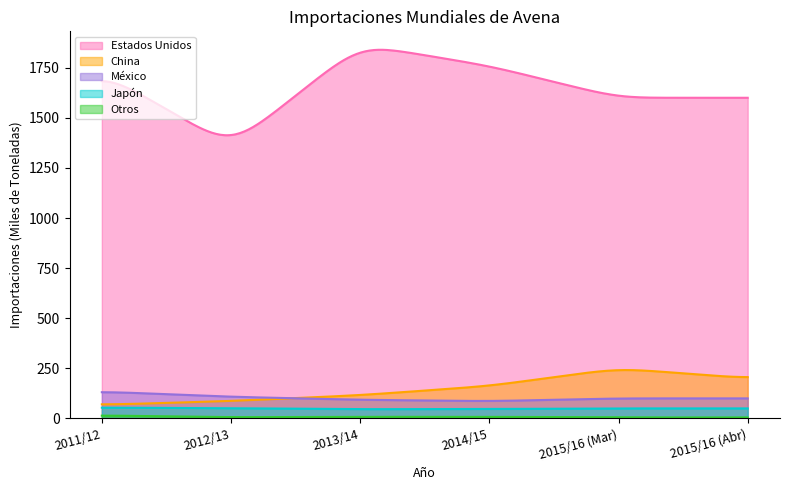

How many intersections are there between China and México?

1